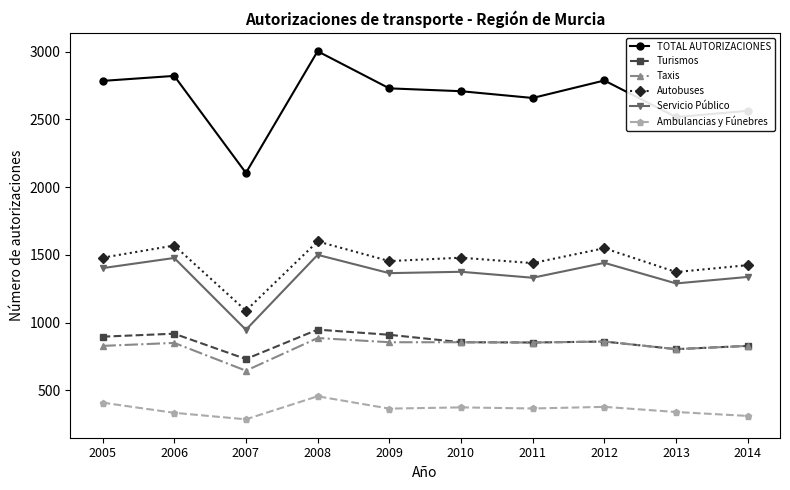

Which series has the largest range (max minus min)?

TOTAL AUTORIZACIONES